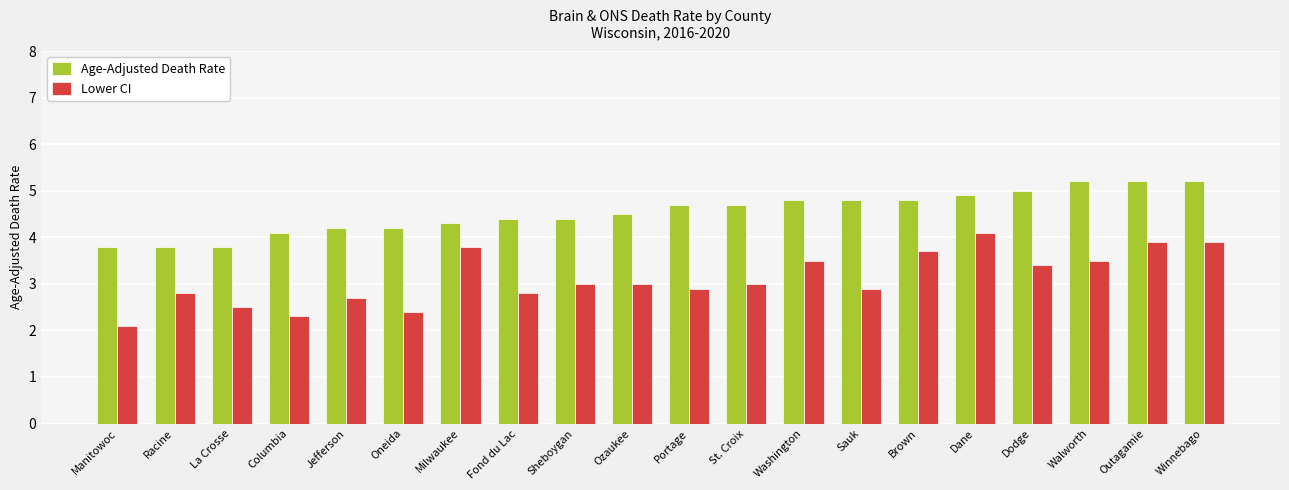

What is the spread (max minus min) of values at Jefferson?

1.5